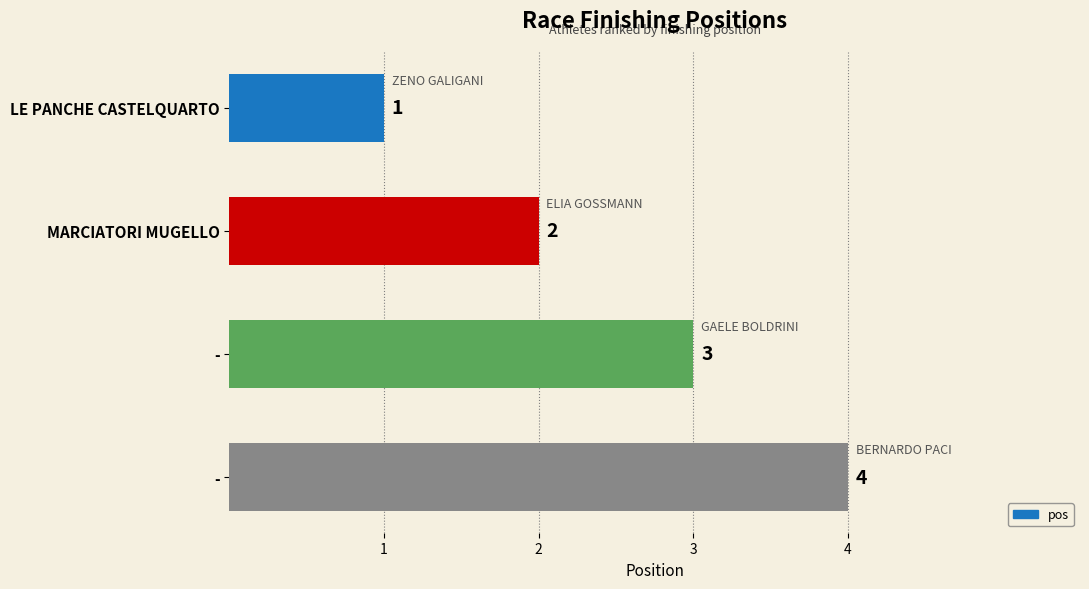

How many bars are there in total?

4